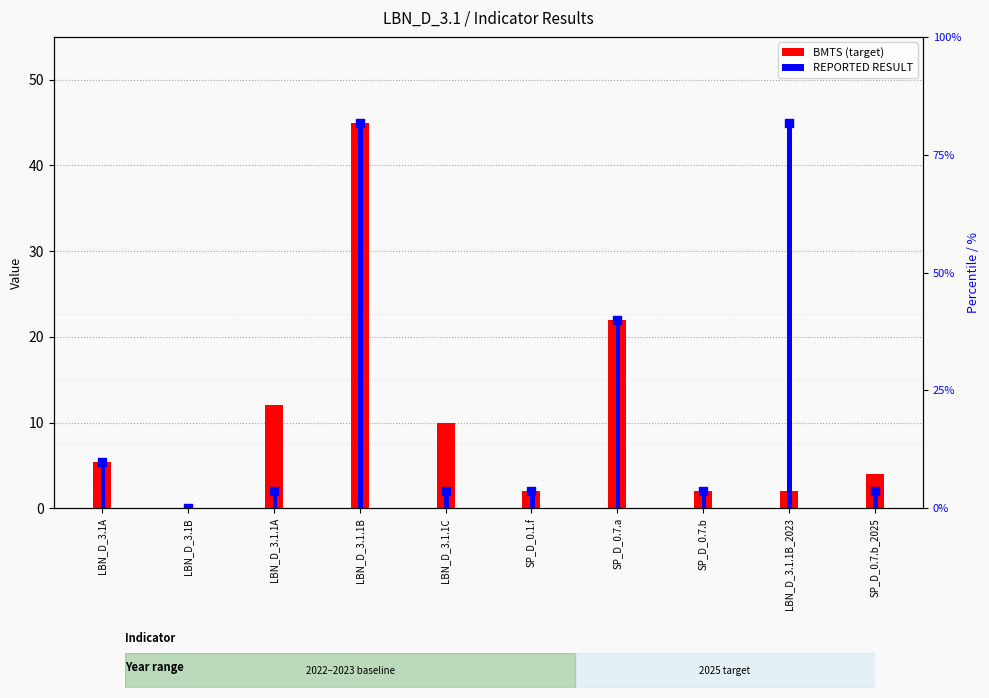

At how many categories does at least one series exceed 35?

2